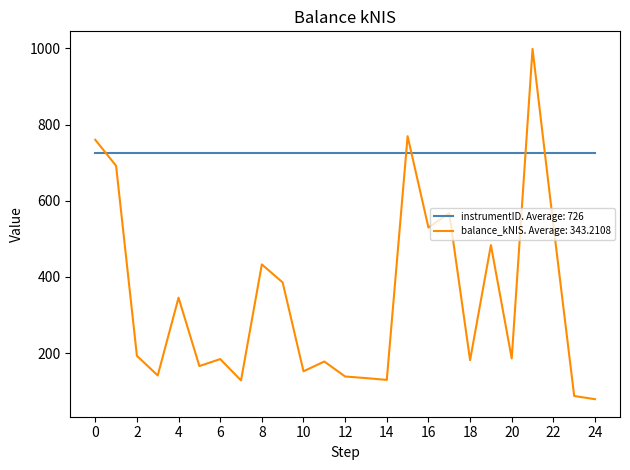

Which series has the largest range (max minus min)?

balance_kNIS. Average: 343.2108